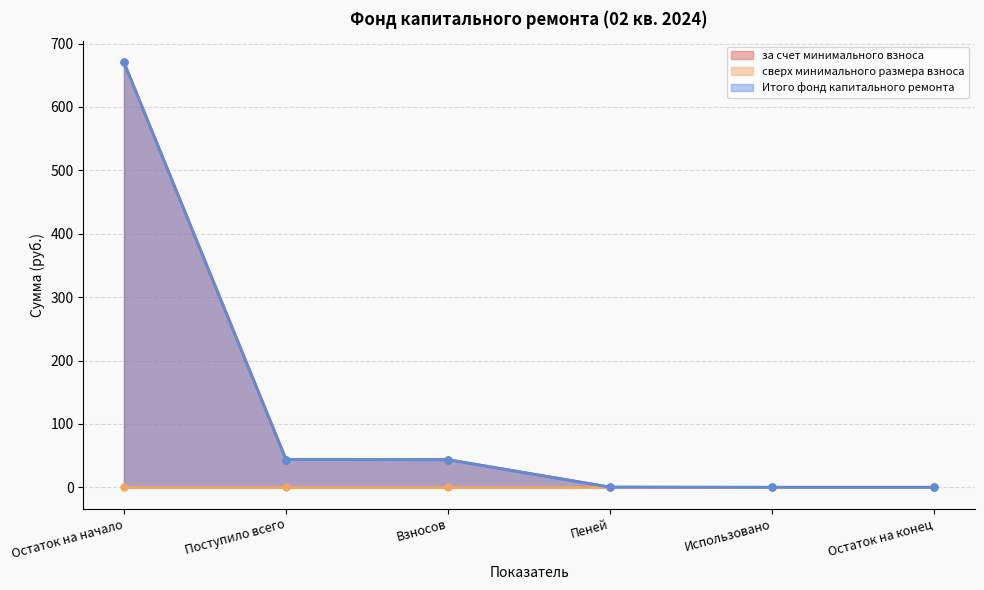

What is the average value of the за счет минимального взноса series?

126.3